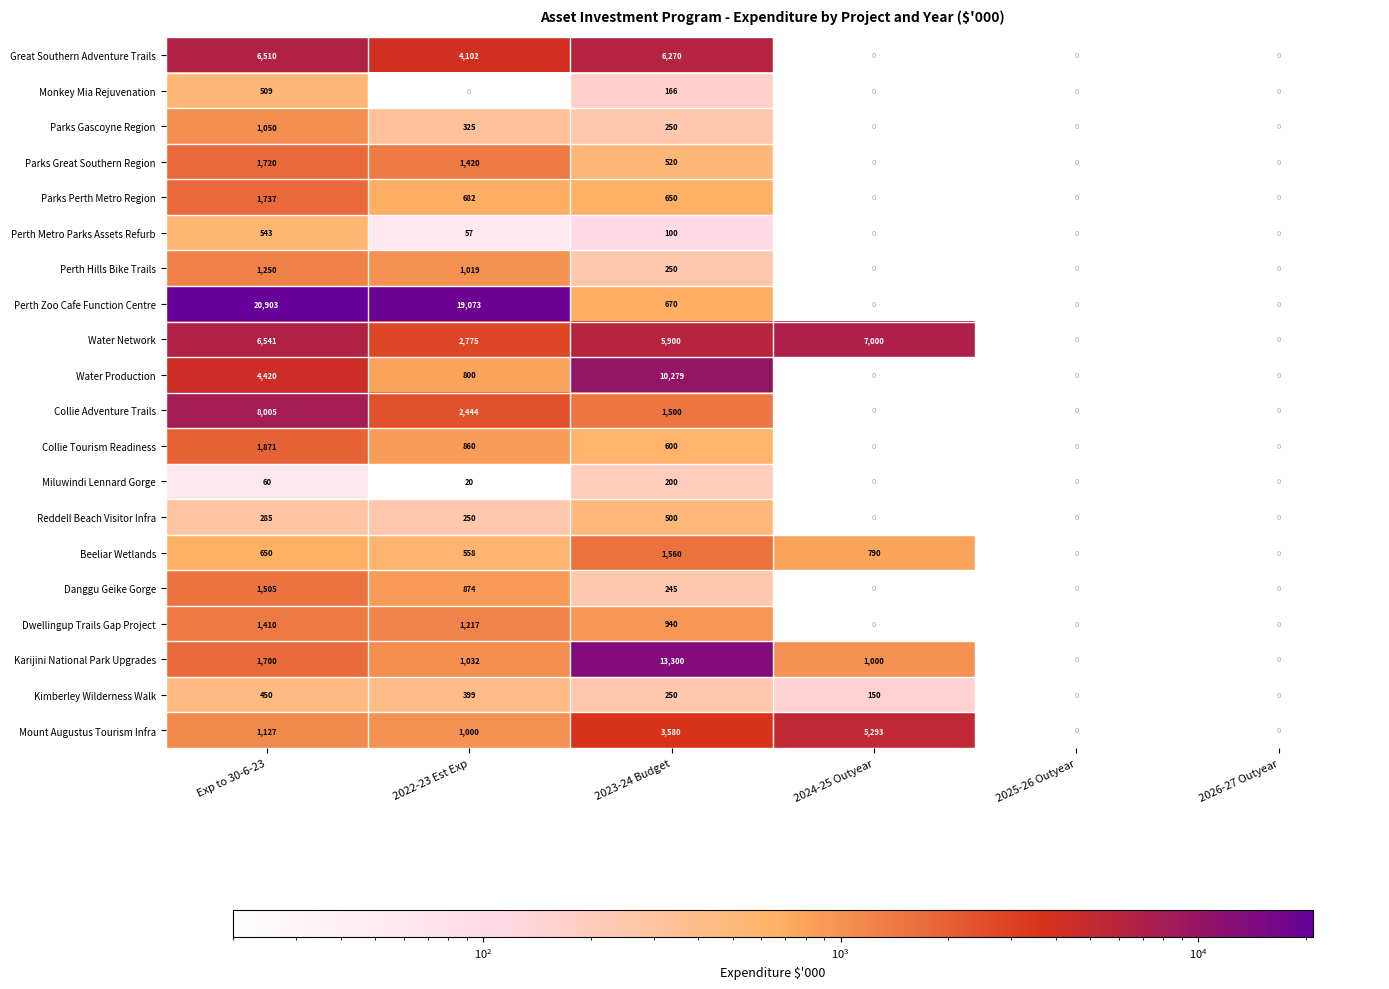

At which category does the chart reach its peak across all series?

Exp to 30-6-23